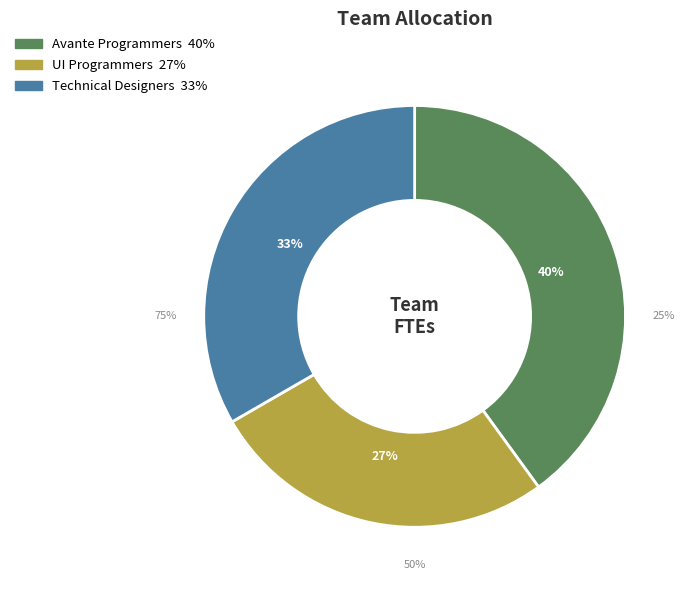

Is it true that Avante Programmers: Wayne, Joe, Janice is 27% of the pie?

False